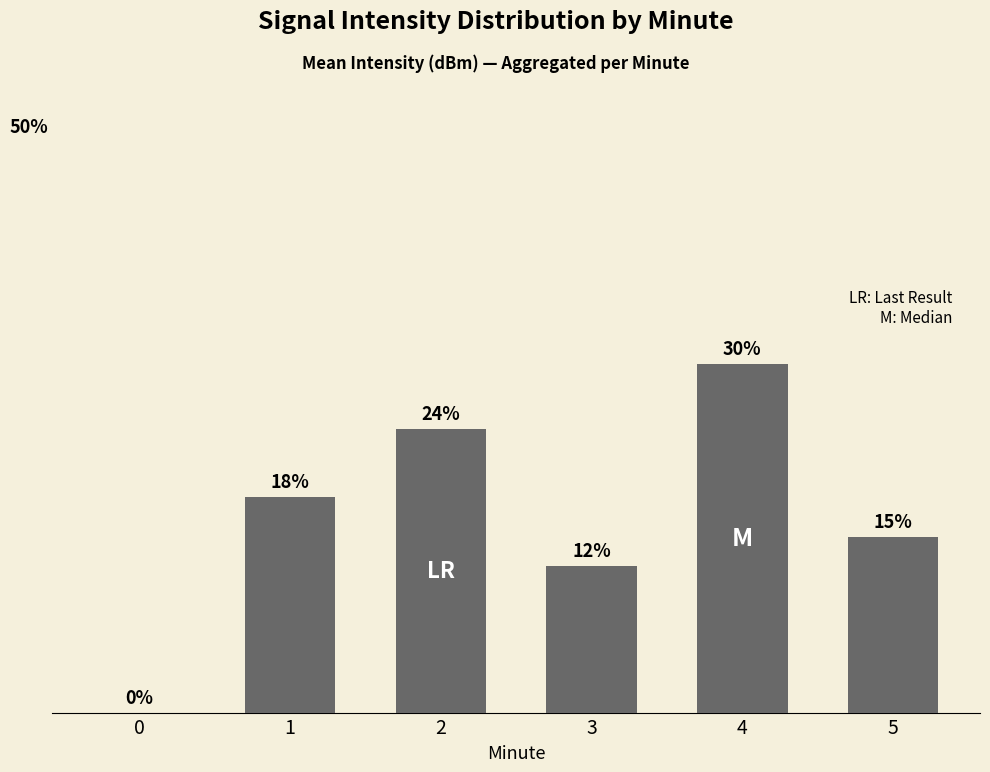

How many categories are shown in the chart?

6